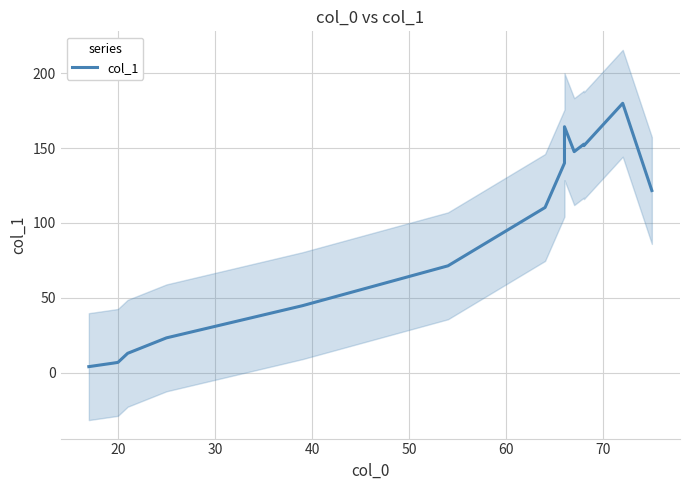

Reading left to right, extract all data points from this chart.

3.9	6.3	6.8	12.8	23.2	44.7	71.3	110.3	140.0	164.3	147.7	152.7	151.7	180.0	121.7